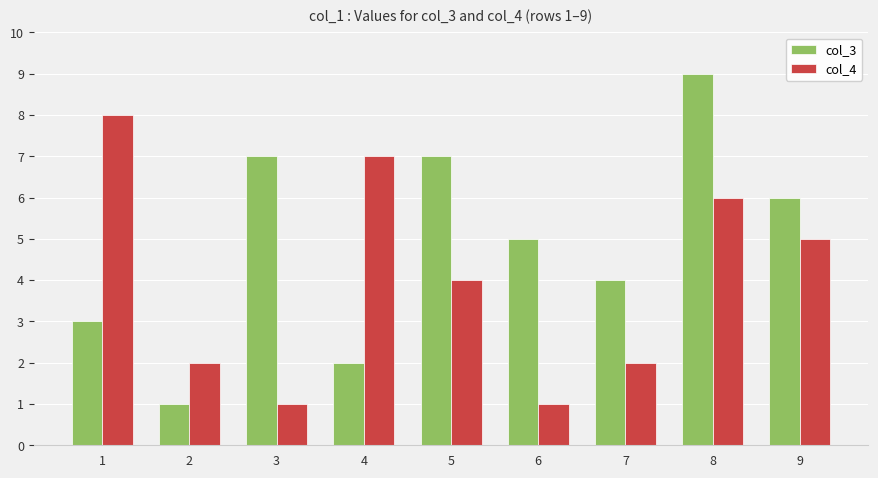

What is the value of the col_4 bar at the 5th from the left?

4